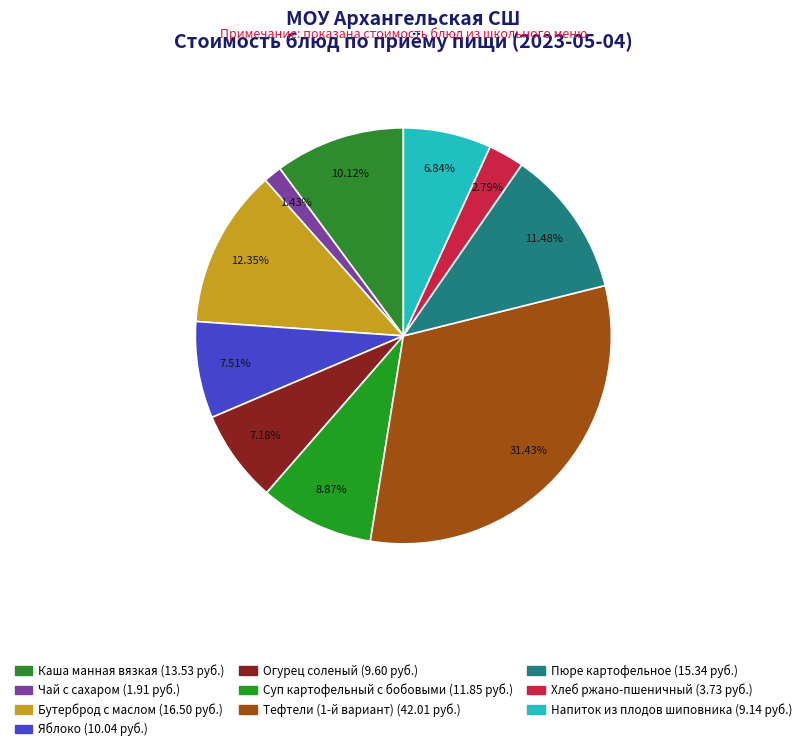

Is it true that Яблоко is 8% of the pie?

True